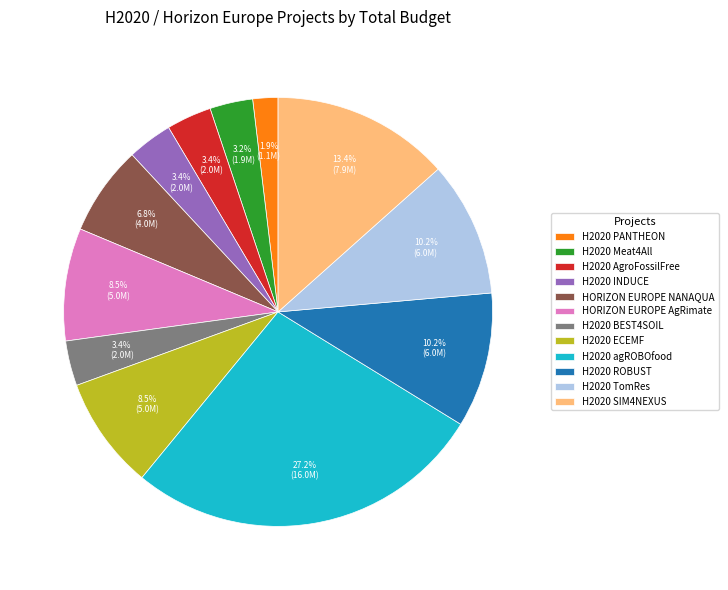

Which category has the biggest portion of the pie?

H2020 agROBOfood